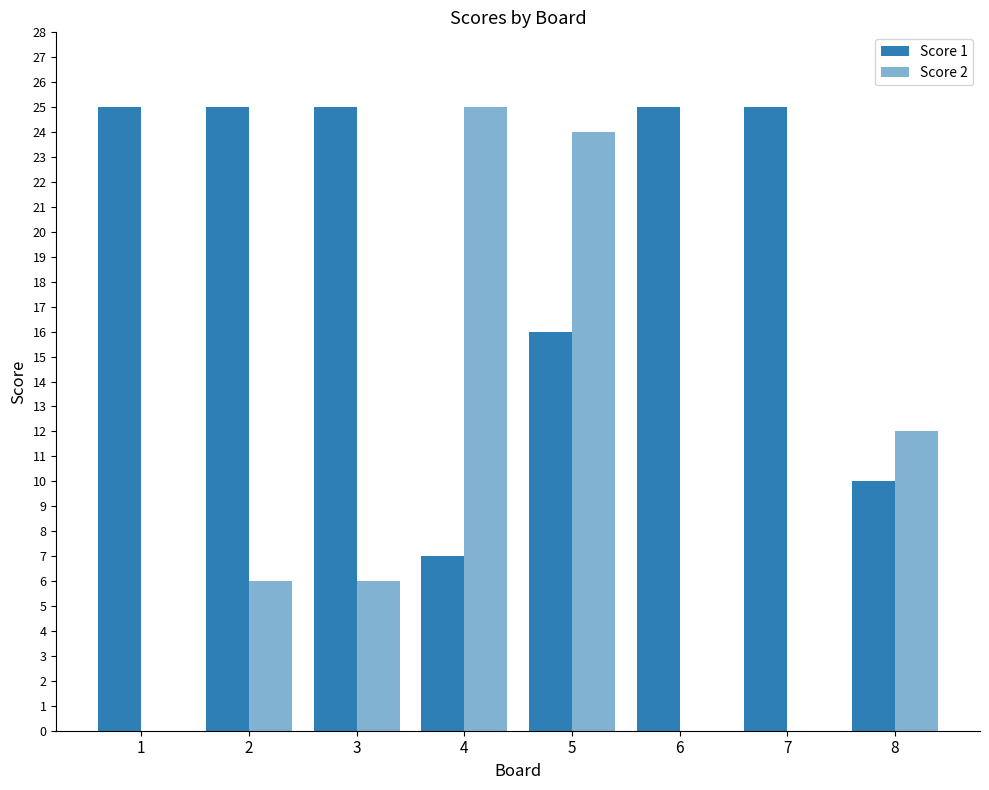

Are the bars grouped side by side (vs. stacked)?

Yes